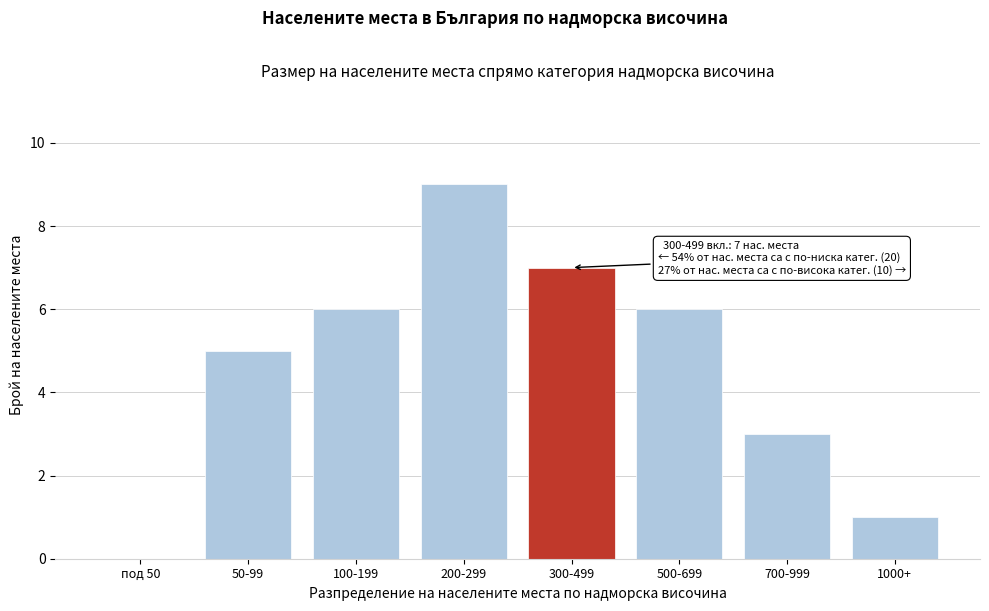

Reading right to left, what are all the values shown in this chart?

1000+=1	700-999=3	500-699=6	300-499=7	200-299=9	100-199=6	50-99=5	под 50=0